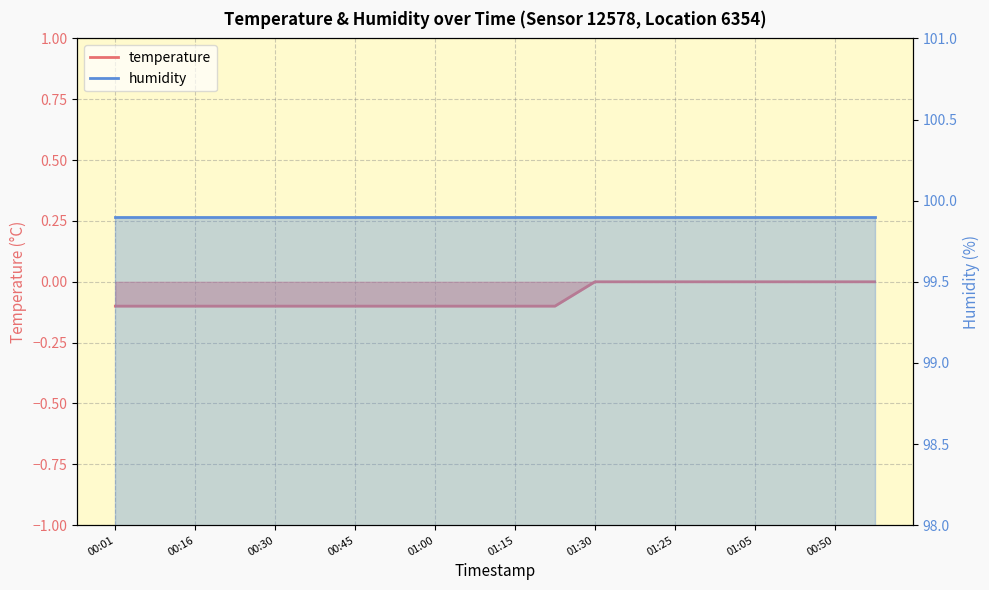

True or false: the data shows -0.2 at 01:23.

False